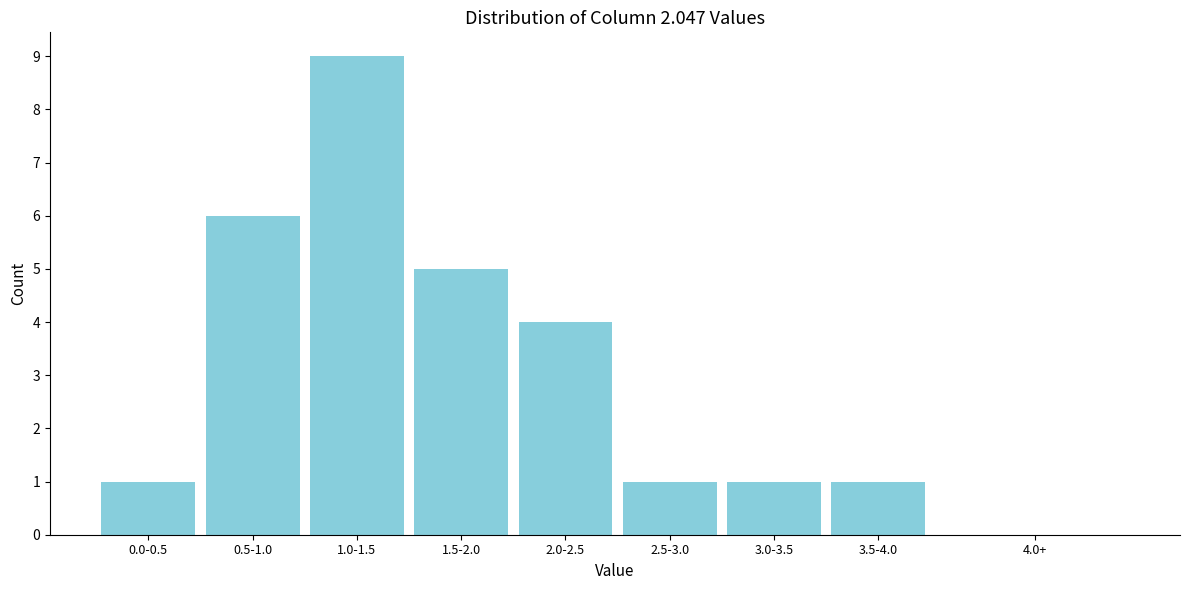

Reading left to right, list all the values displayed in this chart.

0.0-0.5=1	0.5-1.0=6	1.0-1.5=9	1.5-2.0=5	2.0-2.5=4	2.5-3.0=1	3.0-3.5=1	3.5-4.0=1	4.0+=0